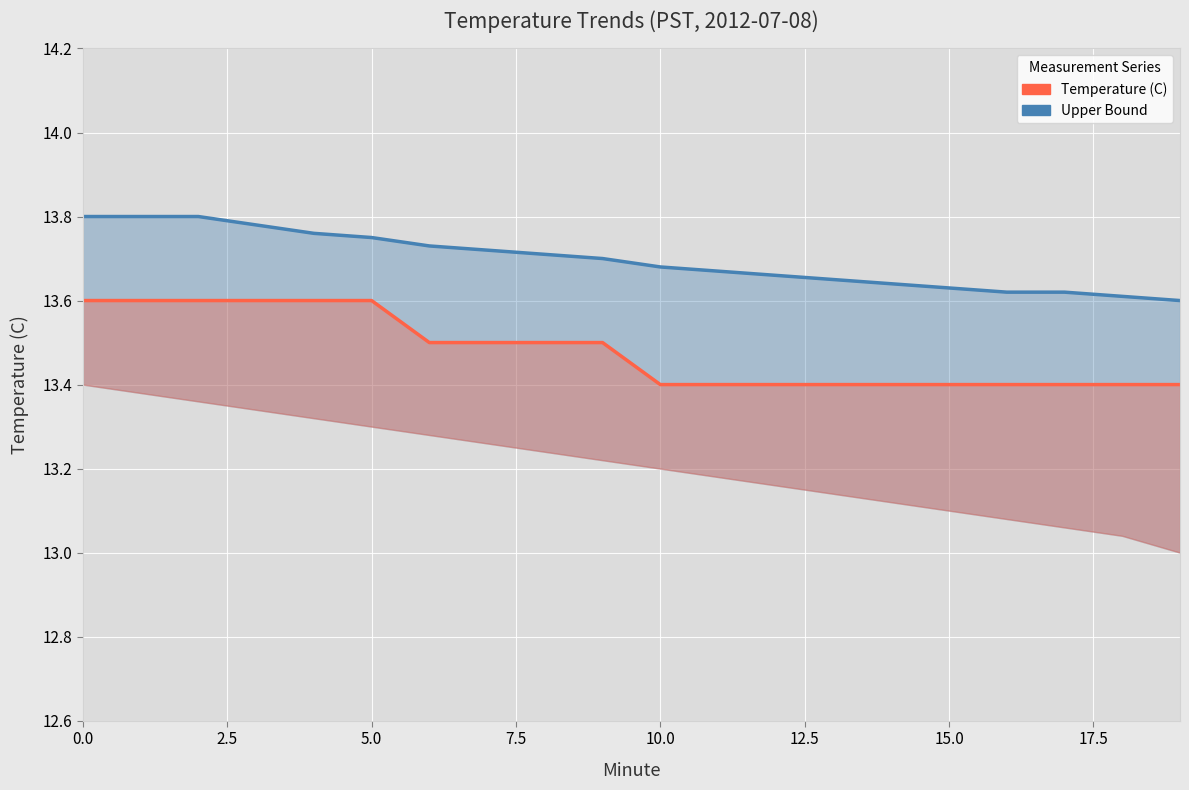

True or false: Temperature (C) and Upper Bound intersect in this chart.

False